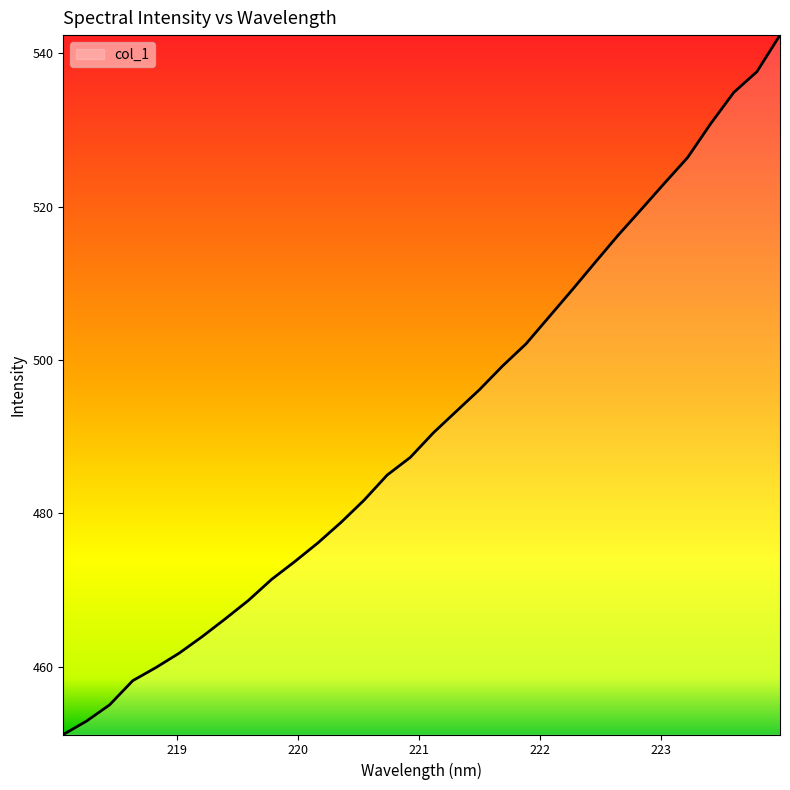

Does the chart display data point markers on the line(s)?

No